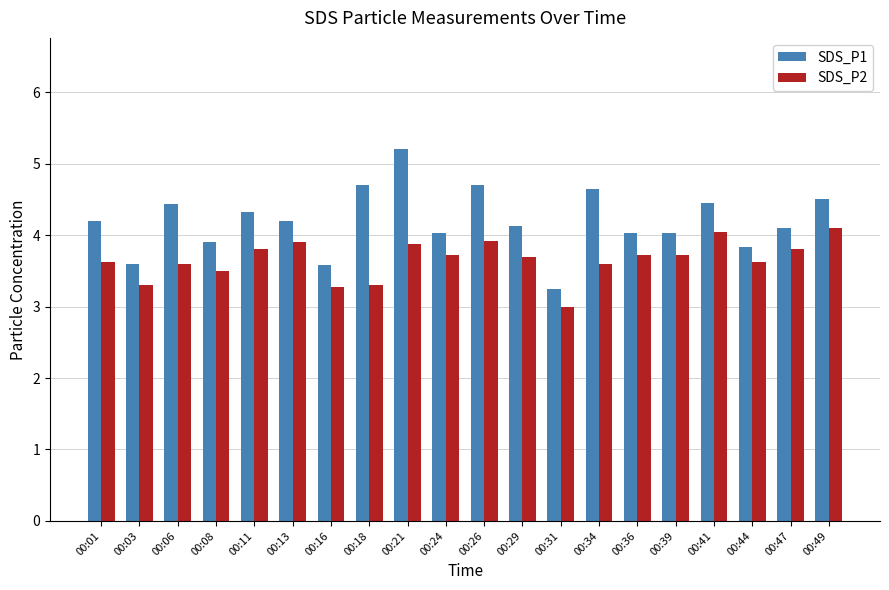

What is the difference between the highest and lowest values at 00:47?

0.3